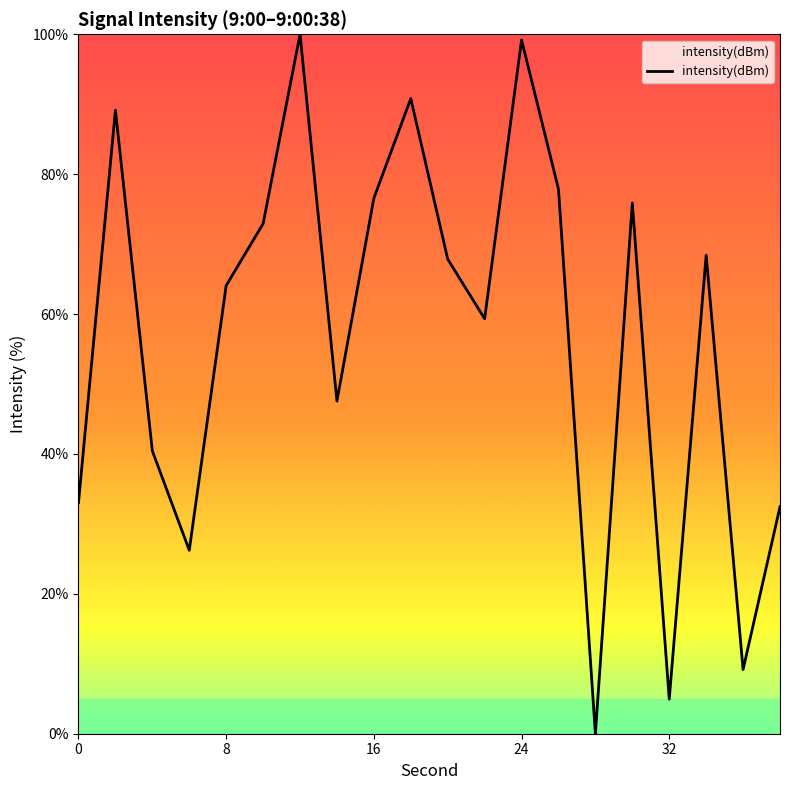

What is the maximum value shown in the chart?

100.0